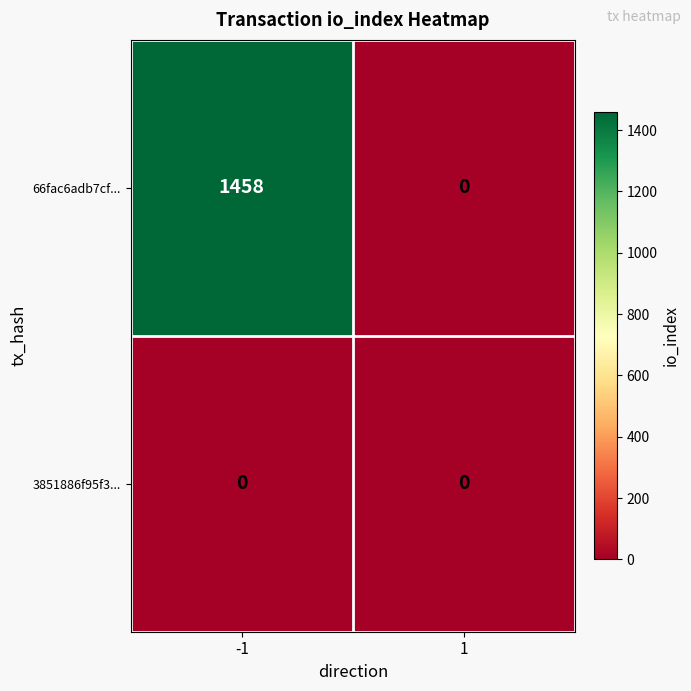

What is the average value of the 66fac6adb7cf... series?

729